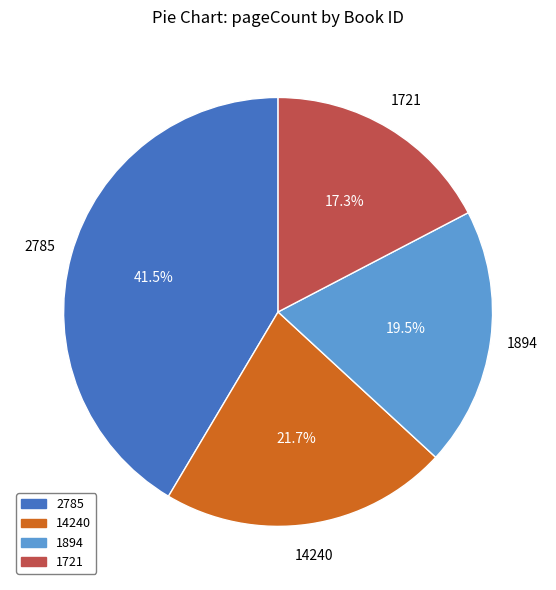

How much of the chart is everything except 14240?

78.3%